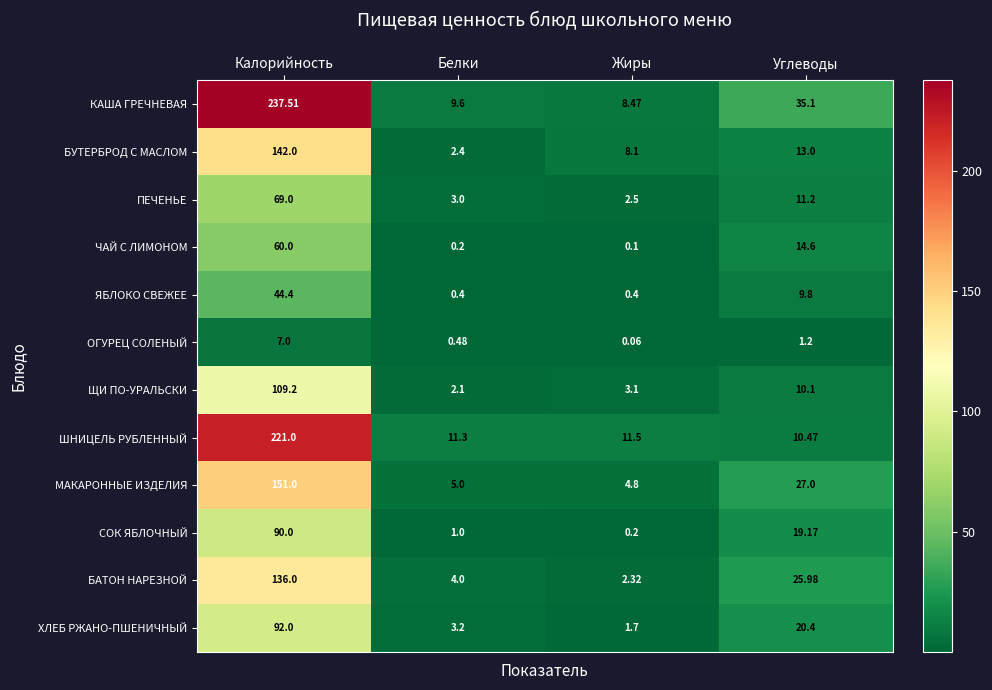

At which label is БУТЕРБРОД С МАСЛОМ closest to 72?

Углеводы